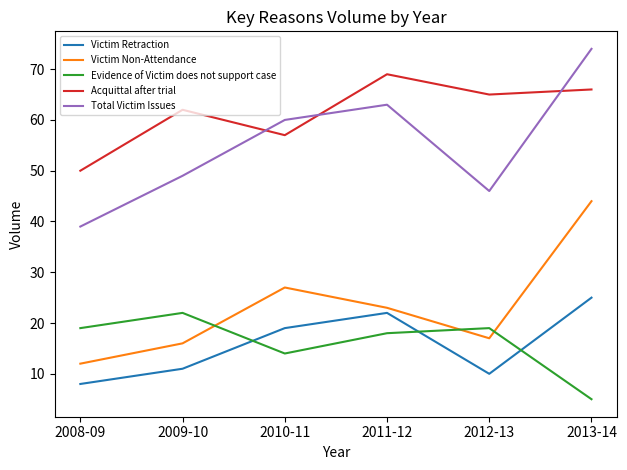

Reading left to right, list all the values displayed in this chart.

Victim Retraction: 2008-09=8	2009-10=11	2010-11=19	2011-12=22	2012-13=10	2013-14=25
Victim Non-Attendance: 2008-09=12	2009-10=16	2010-11=27	2011-12=23	2012-13=17	2013-14=44
Evidence of Victim does not support case: 2008-09=19	2009-10=22	2010-11=14	2011-12=18	2012-13=19	2013-14=5
Acquittal after trial: 2008-09=50	2009-10=62	2010-11=57	2011-12=69	2012-13=65	2013-14=66
Total Victim Issues: 2008-09=39	2009-10=49	2010-11=60	2011-12=63	2012-13=46	2013-14=74